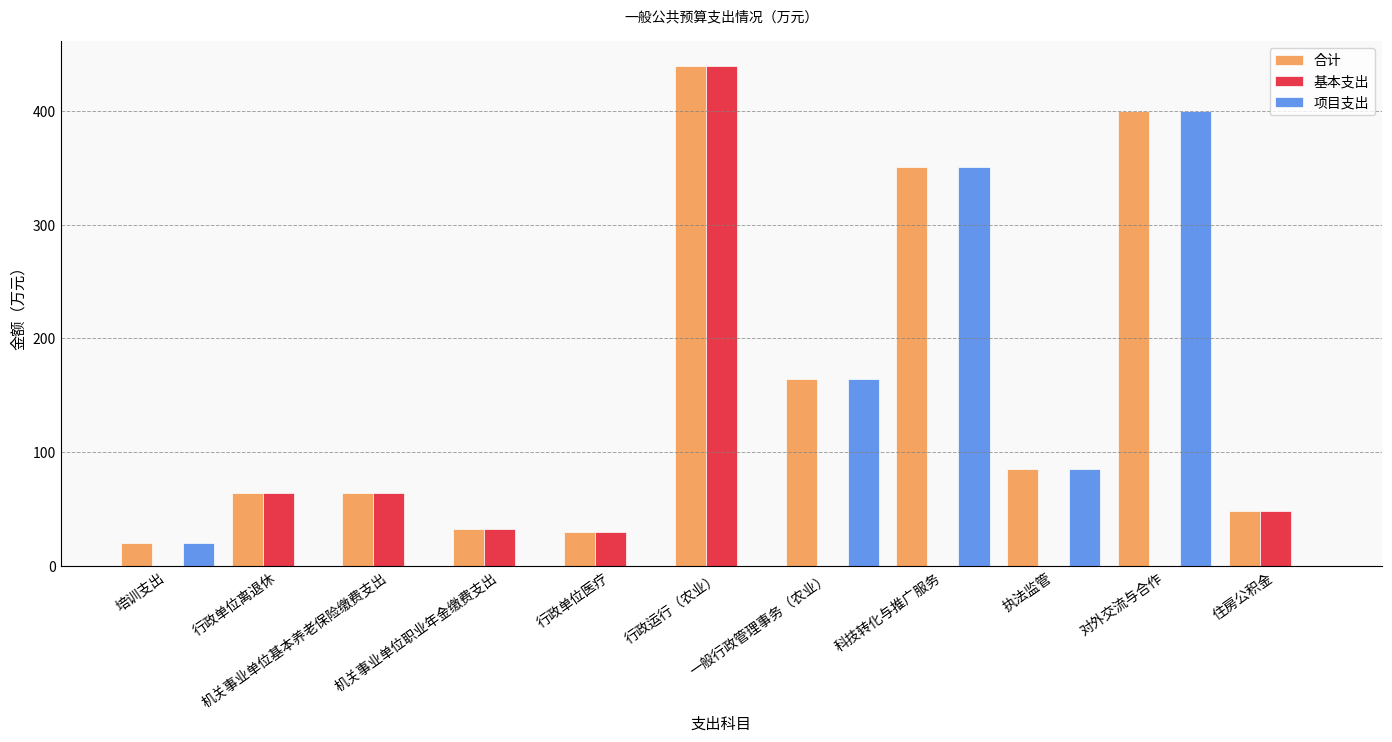

What is the sum of all 项目支出 values?

1020.0